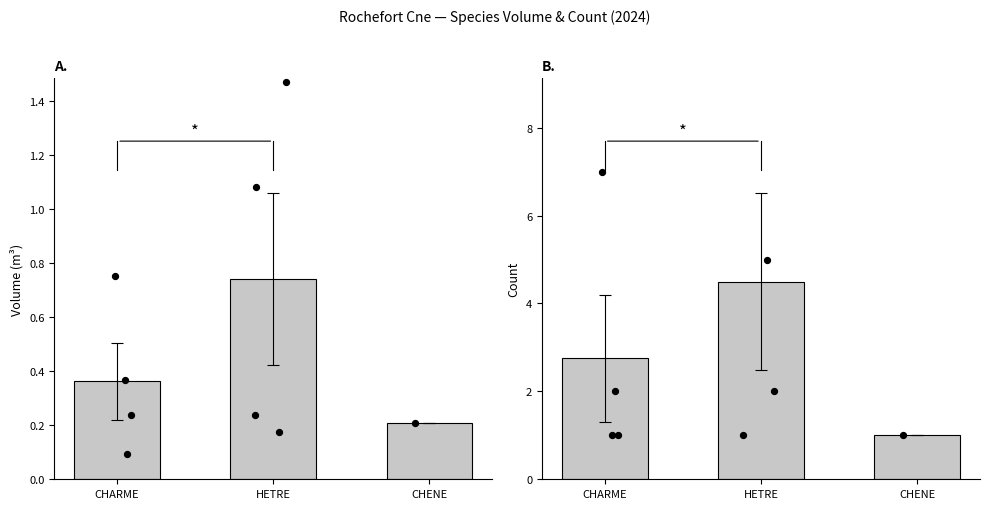

What is the change in value from CHARME to CHENE?

-1.8